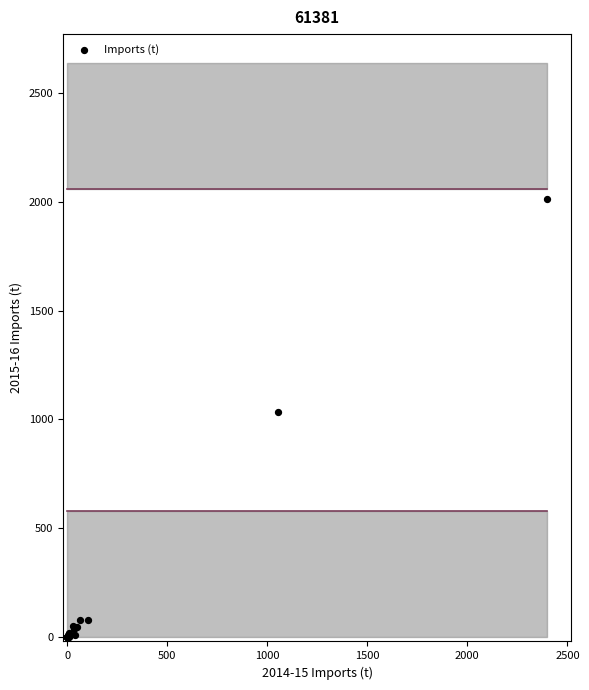

What Y value in the scatter plot is closest to 1005?

1034.8